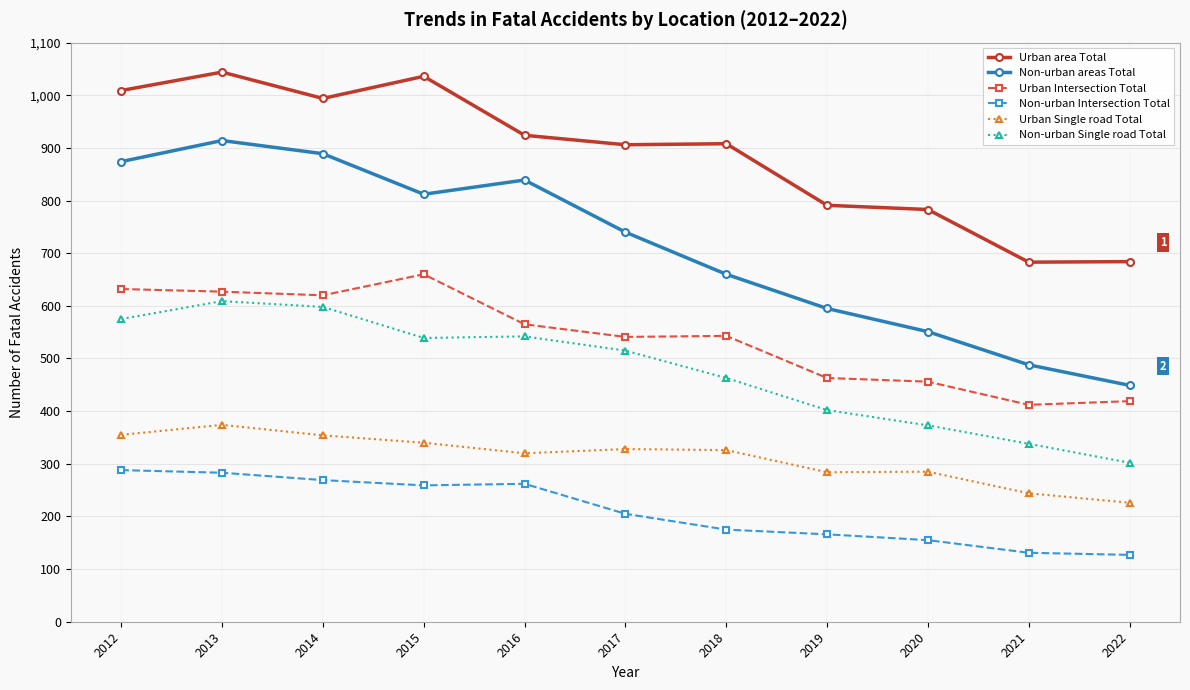

Rank the series by their maximum value, from highest to lowest.

Urban area Total, Non-urban areas Total, Urban Intersection Total, Non-urban Single road Total, Urban Single road Total, Non-urban Intersection Total